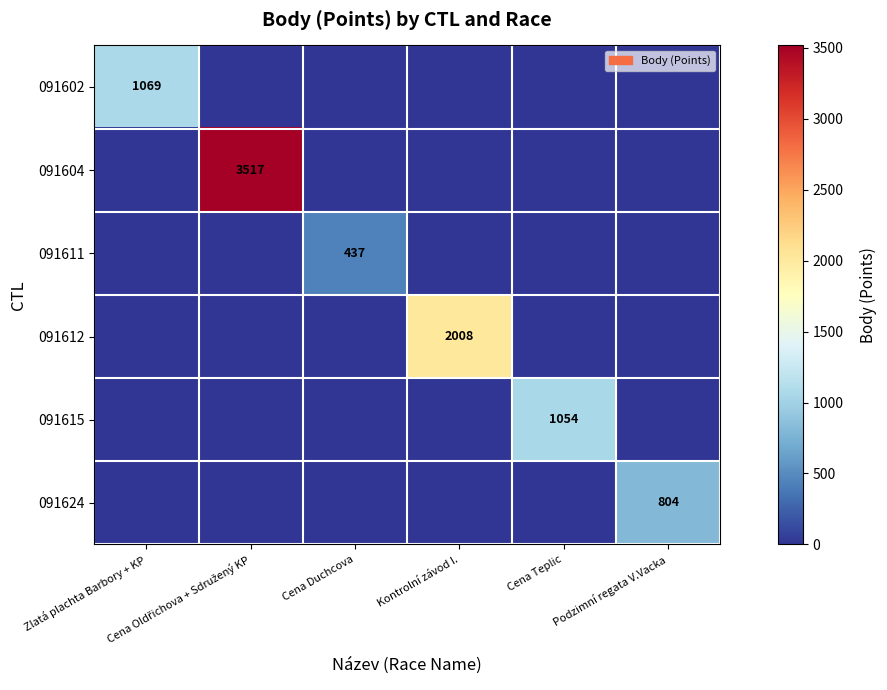

At which label is 091624 closest to 402?

Zlatá plachta Barbory + KP